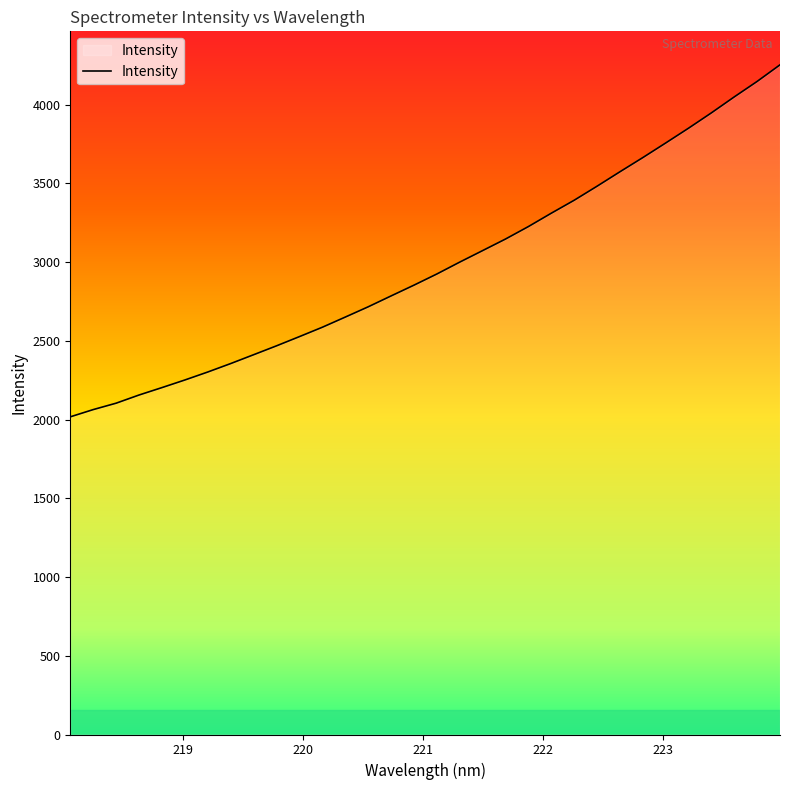

What is the greatest value displayed?

4252.4